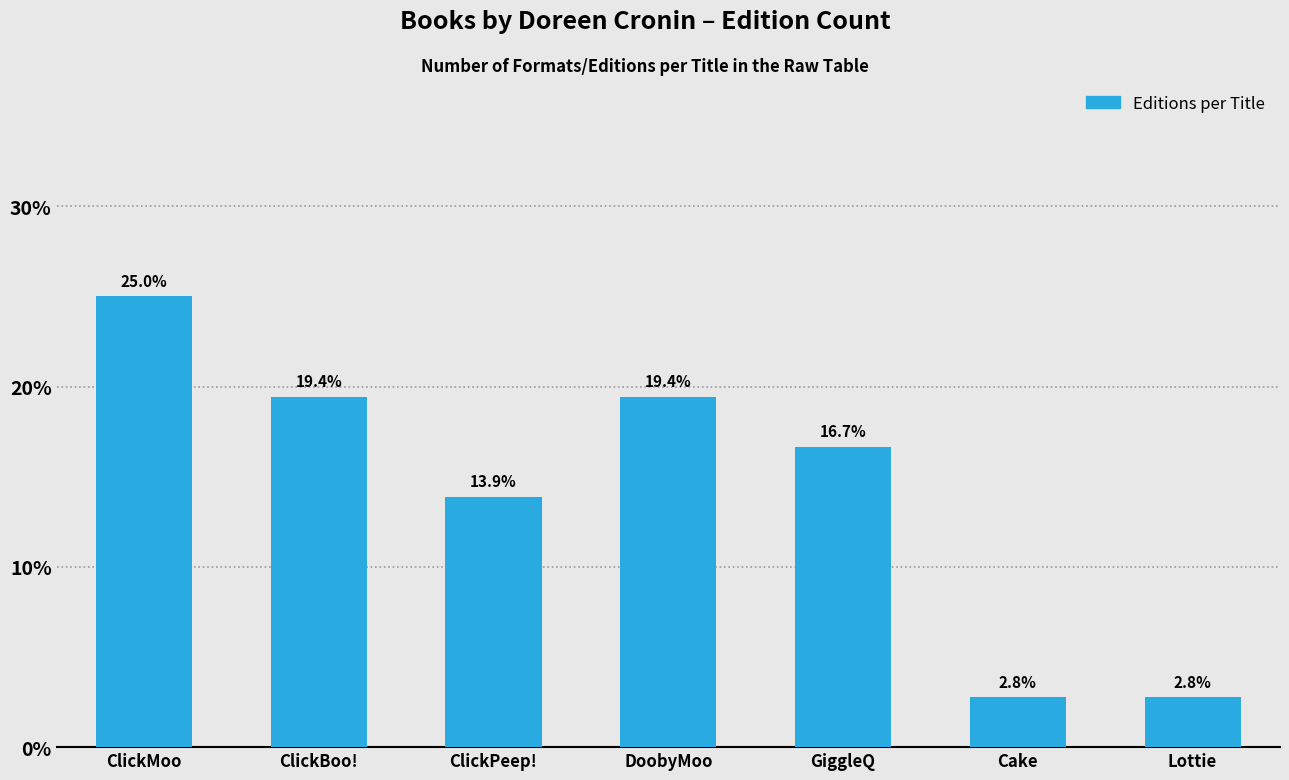

Reading left to right, what are all the values shown in this chart?

25.0	19.4	13.9	19.4	16.7	2.8	2.8